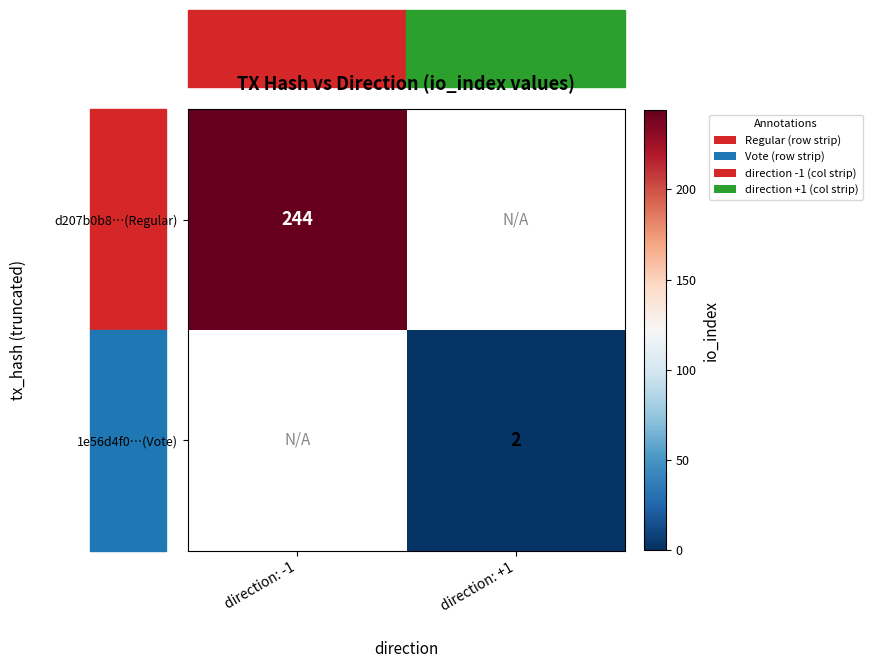

At how many categories does at least one series exceed 86?

1